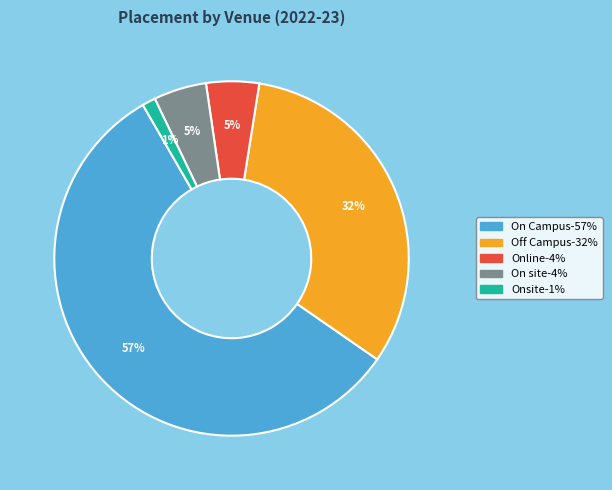

What percentage is the Off Campus slice, to the nearest percent?

32%